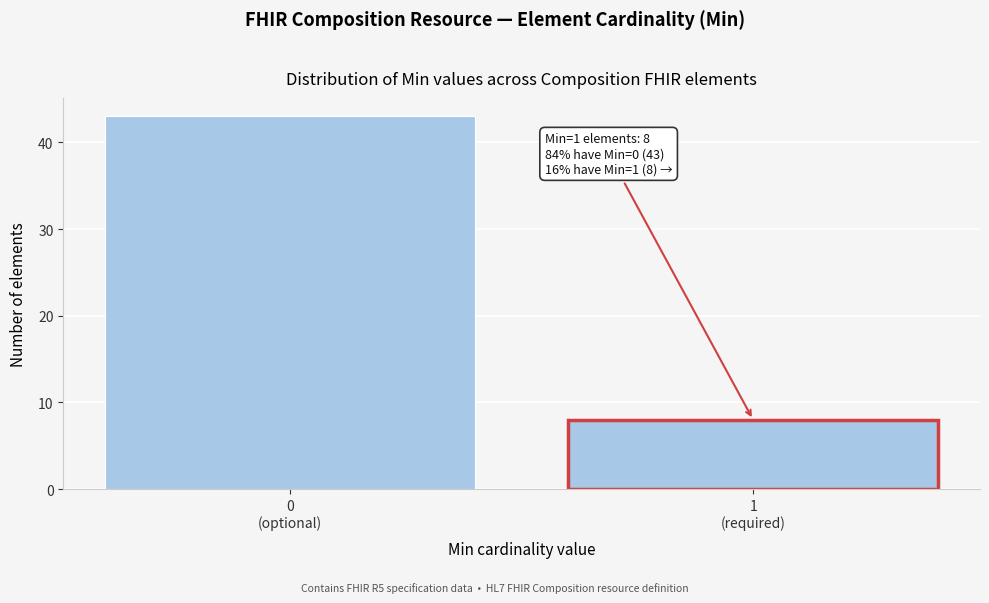

Reading left to right, extract all data points from this chart.

43	8